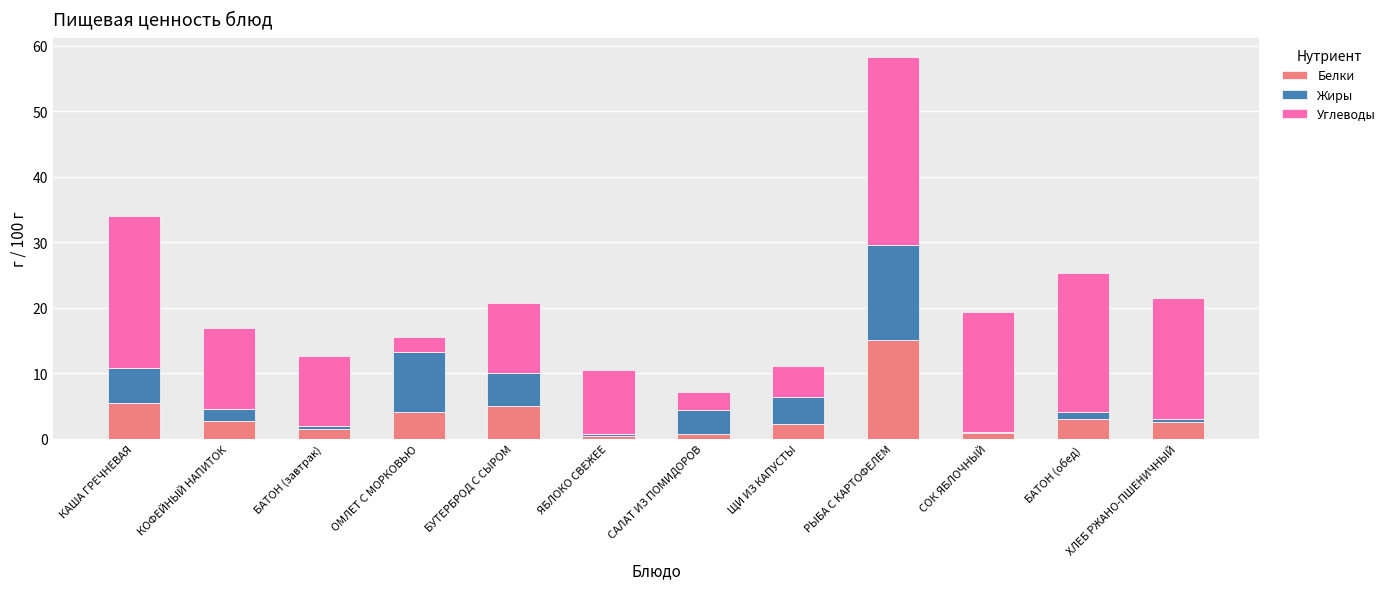

What is the maximum value for Белки?

15.1